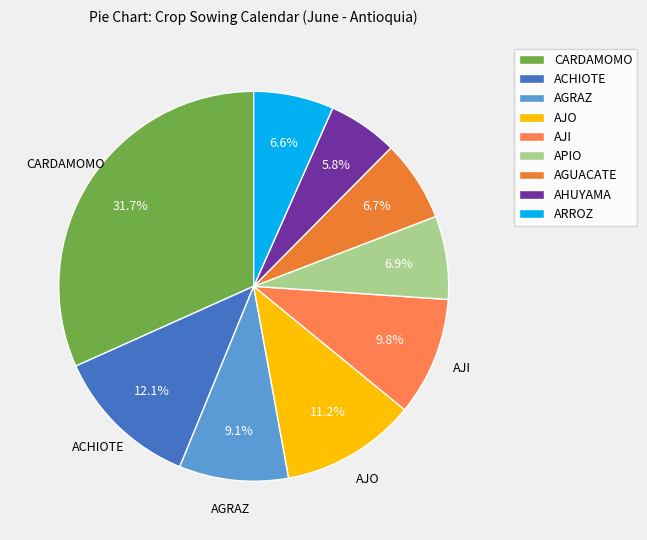

Is AJO the majority of the pie?

No